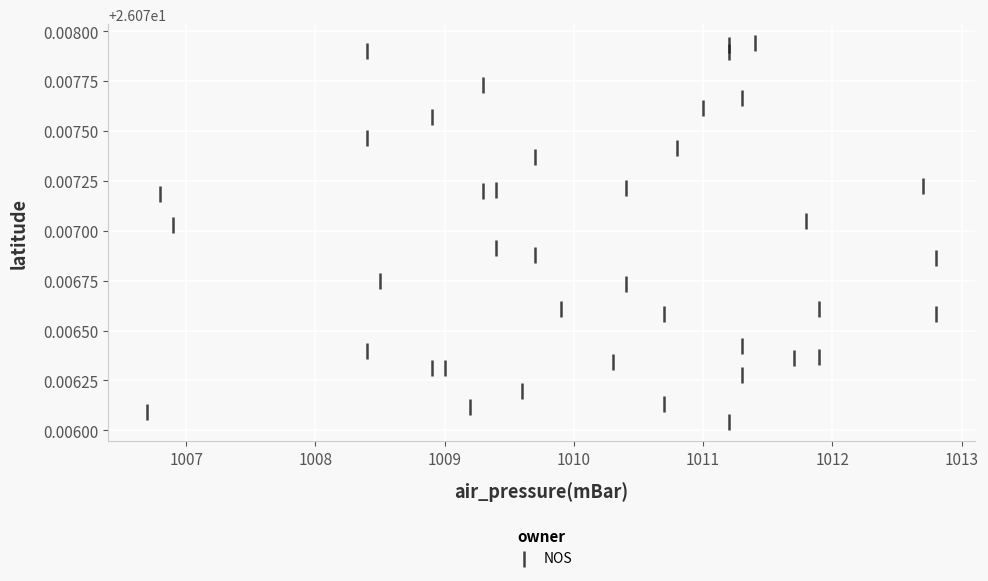

What is the range of X values (max minus min)?

6.1